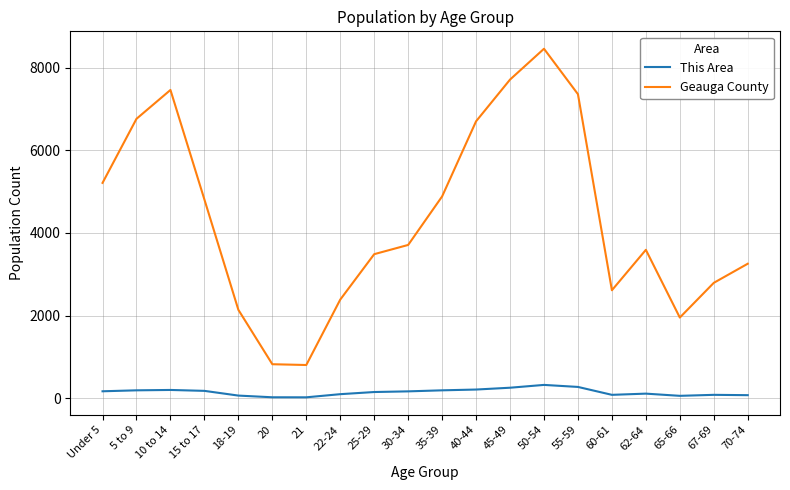

What is the approximate value of Geauga County at Under 5?

5211